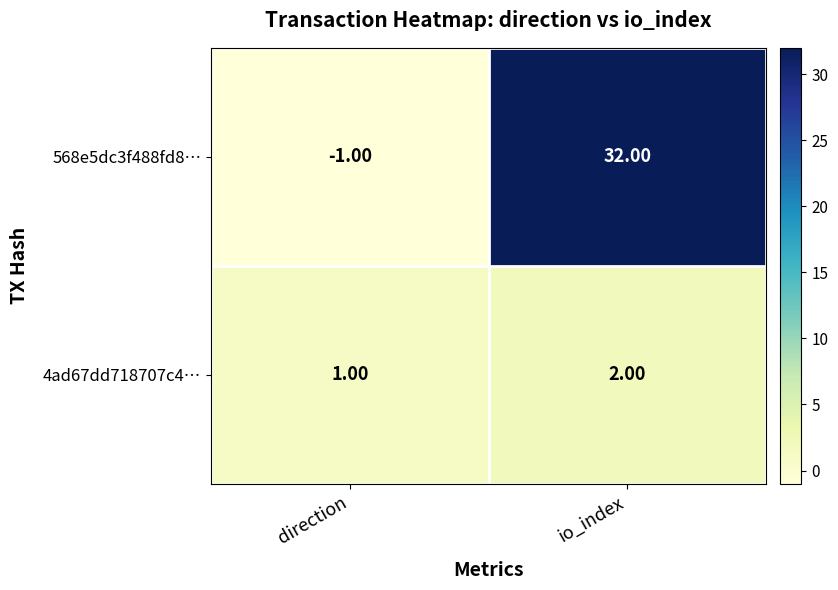

Which series has the largest total across all categories?

568e5dc3f488fd8…